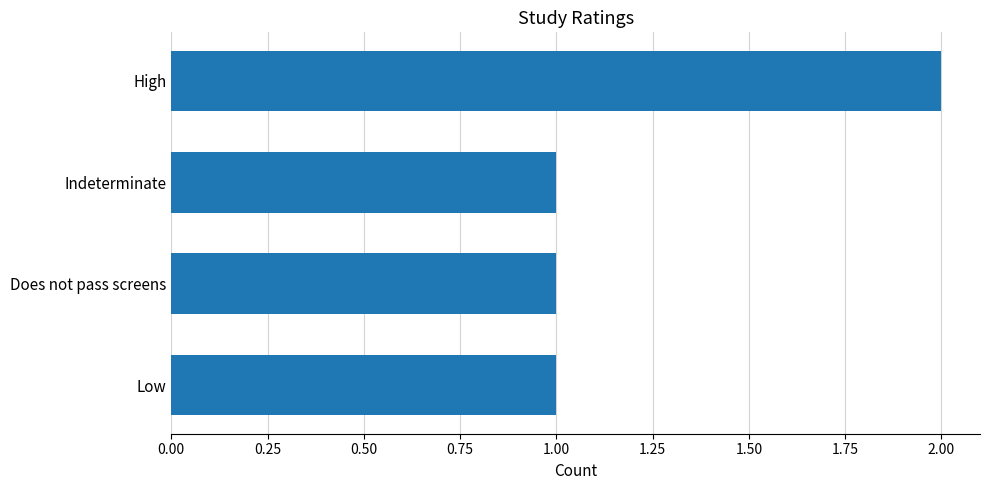

How many values are between 1 and 2?

4